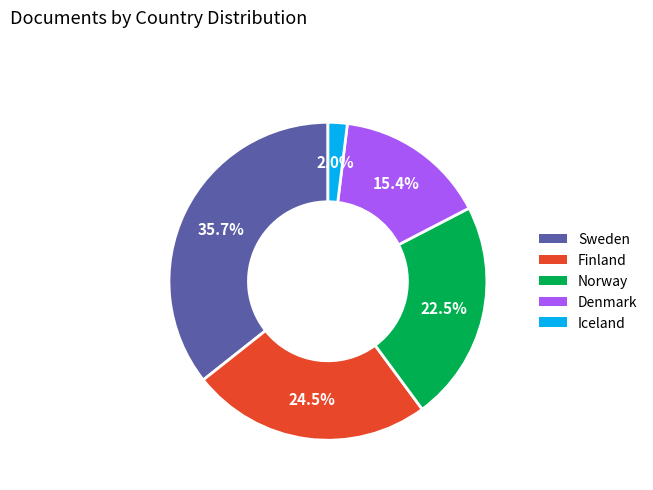

To the nearest percent, what is the average slice percentage?

20%